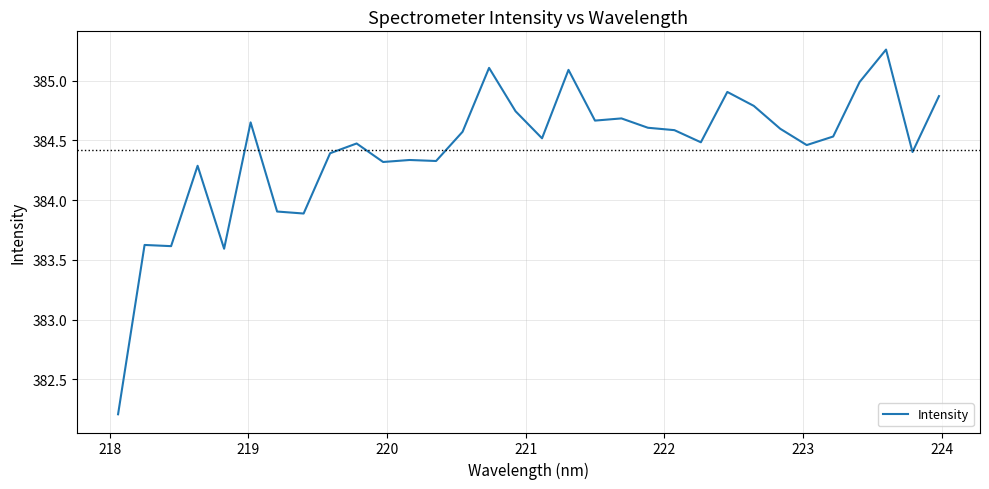

What is the difference between the maximum and minimum values?

3.1